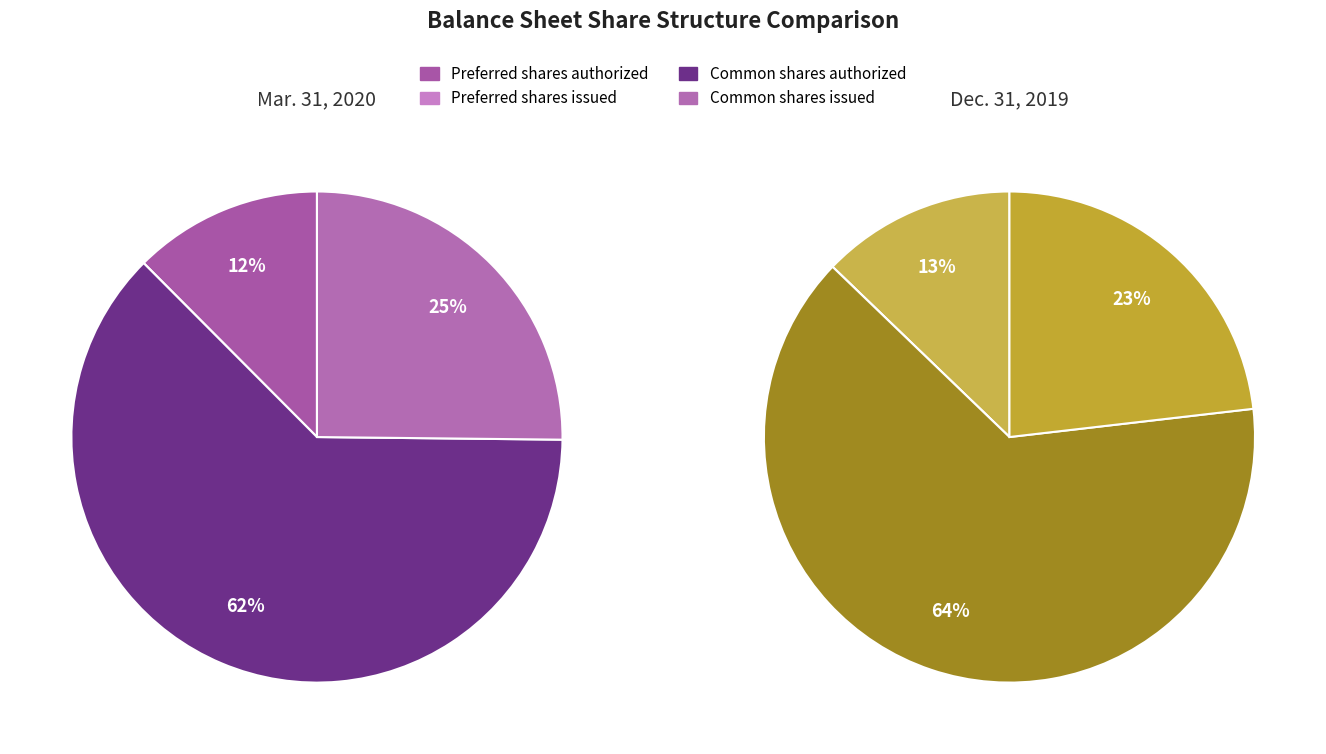

How many segments does this pie chart have?

4